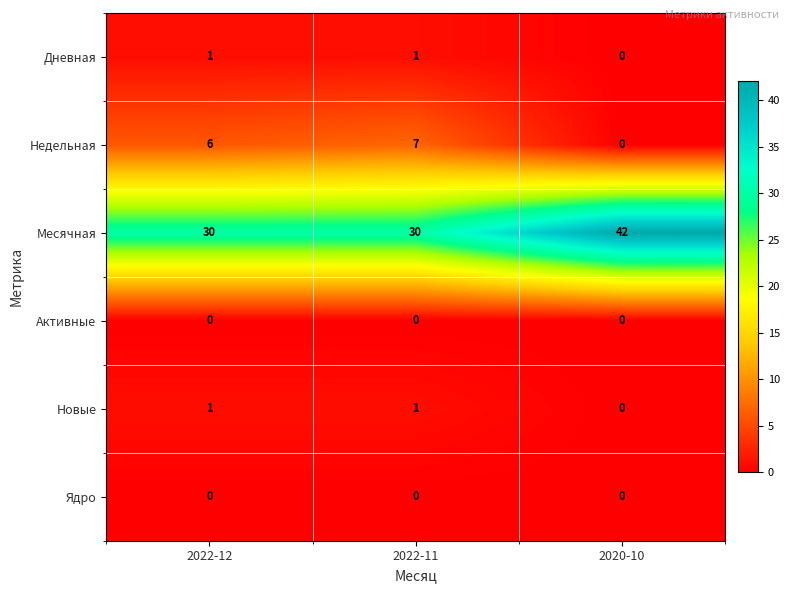

How many Месячная values are between 30 and 42?

3